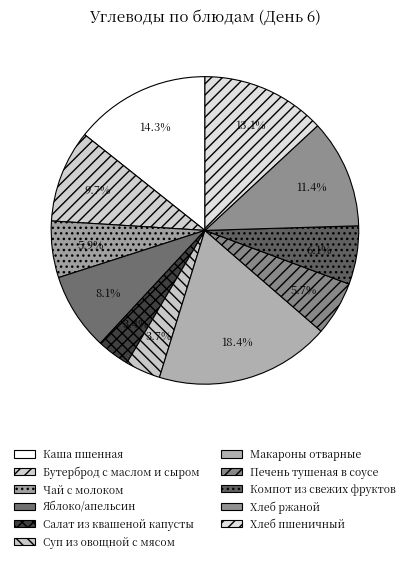

Does Каша пшенная account for over 50% of the chart?

No